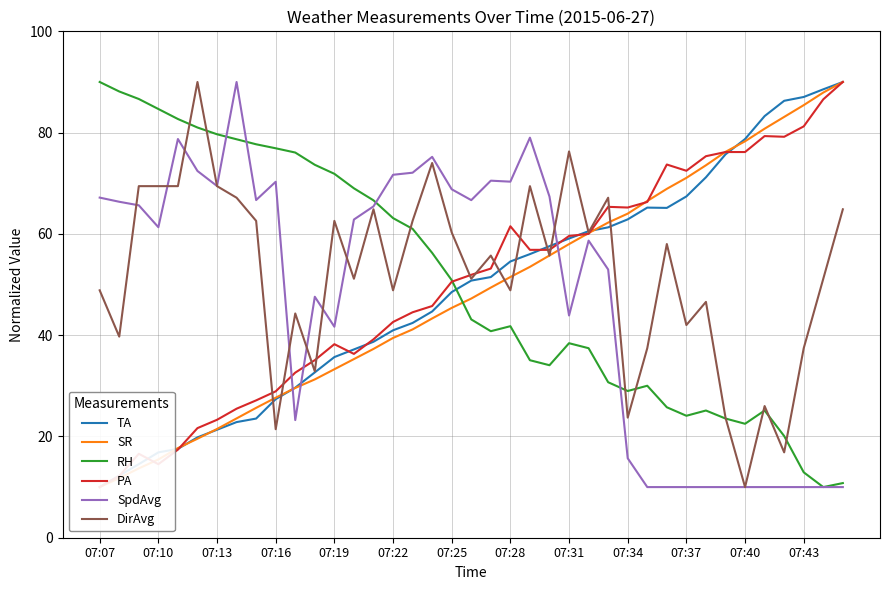

Is the value of DirAvg at 07:07 greater than the value of SpdAvg at 07:43?

Yes